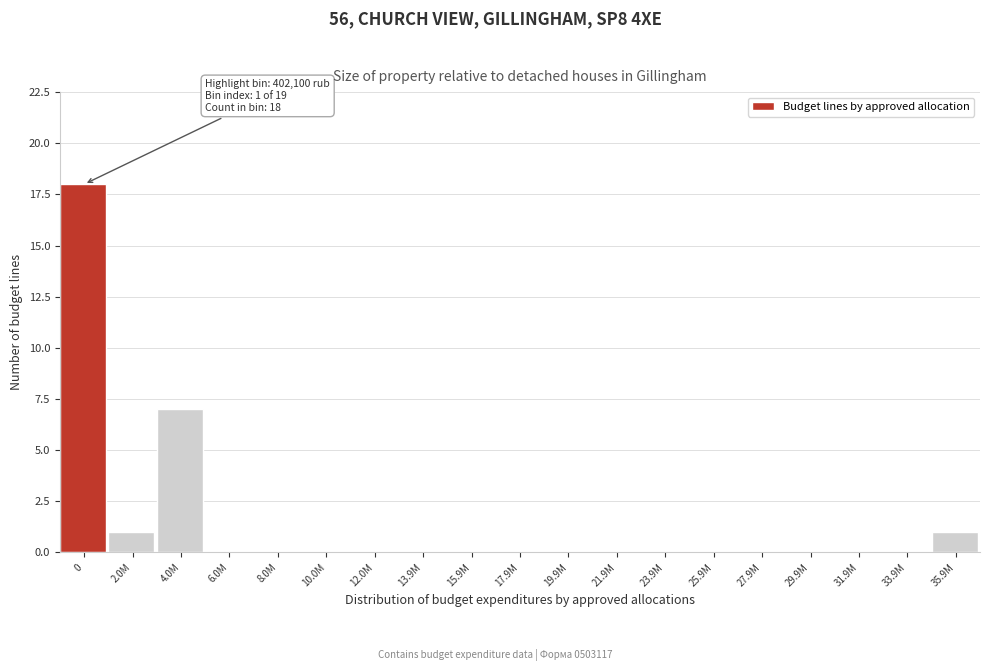

Where is the data nearest to the value 9?

4.0M